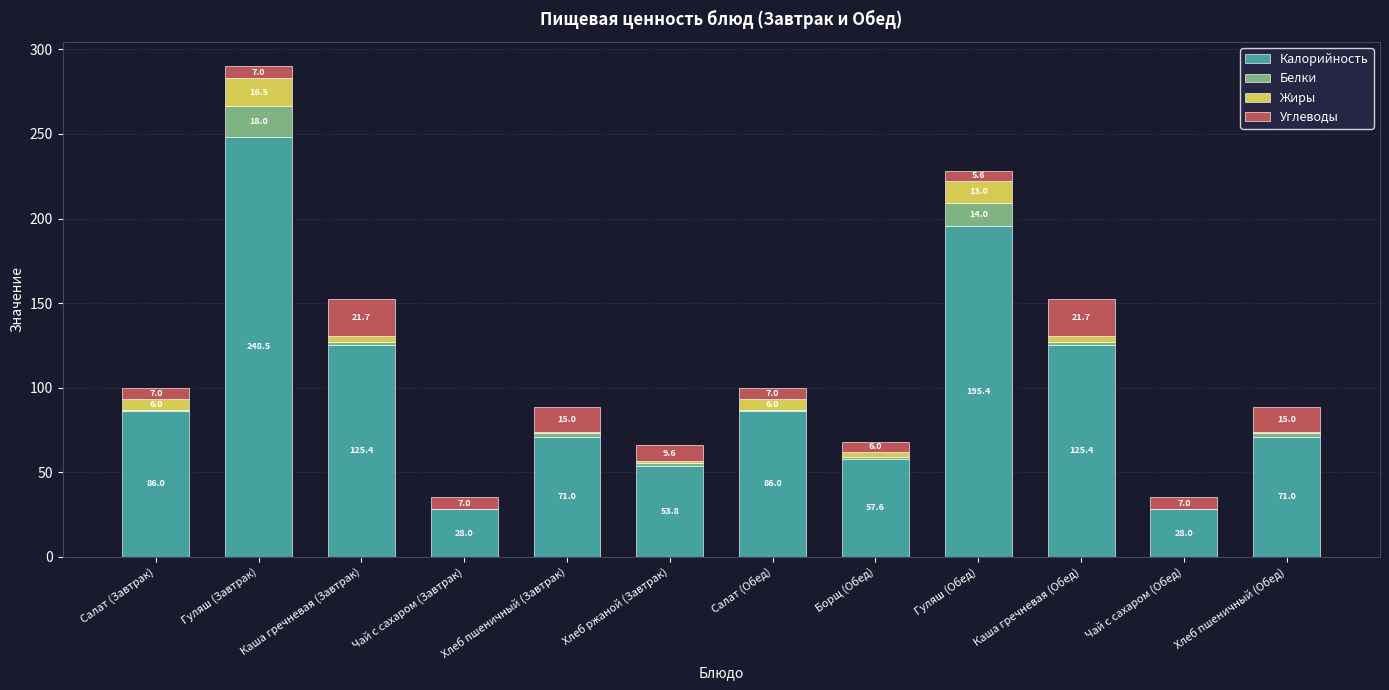

The Калорийность series shows 33.5 at Борщ (Обед). True or false?

False